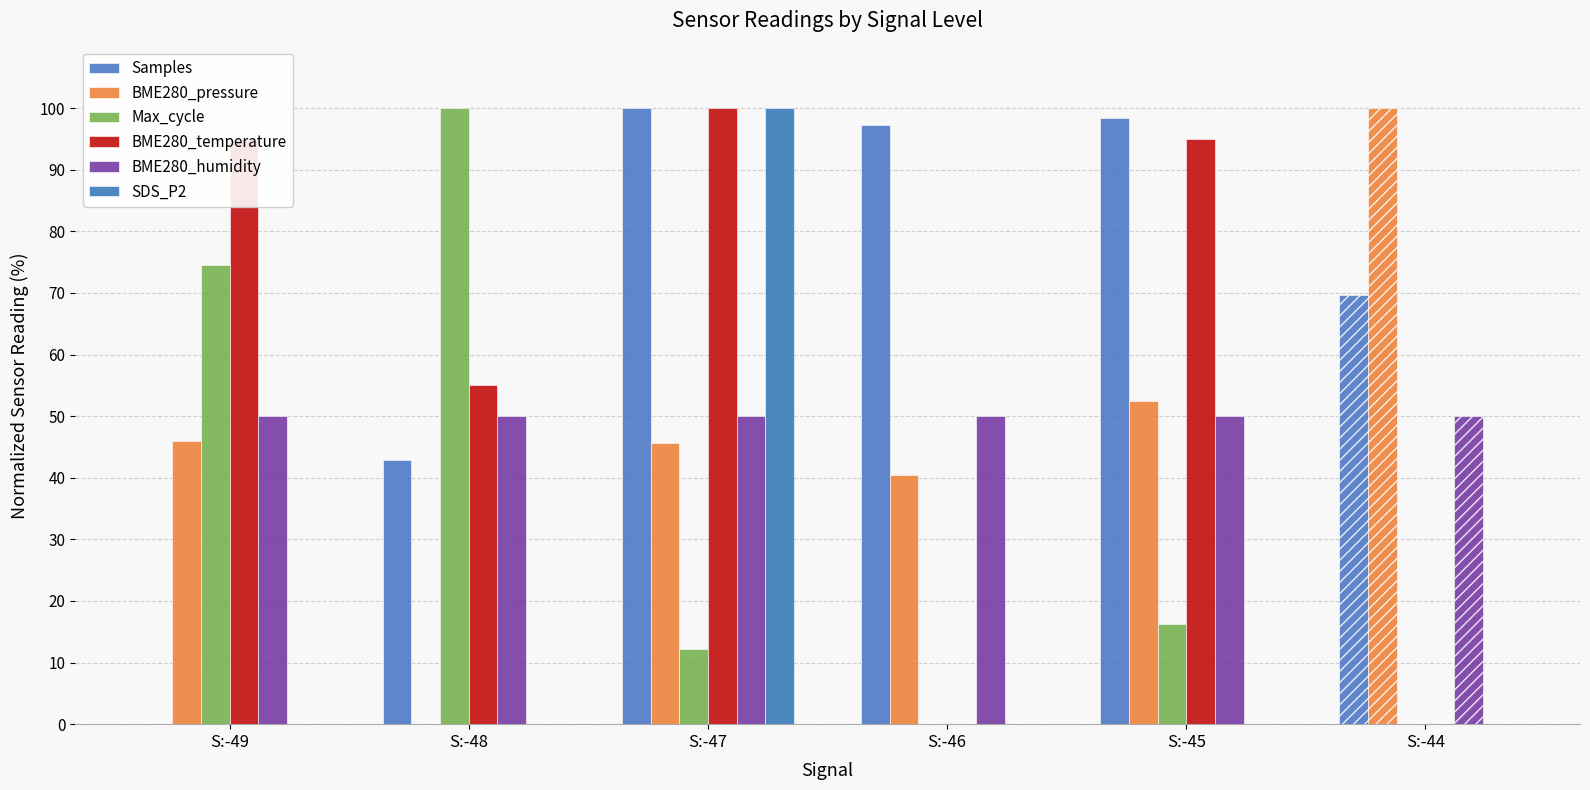

At which category is the sum across all series the highest?

S:-47